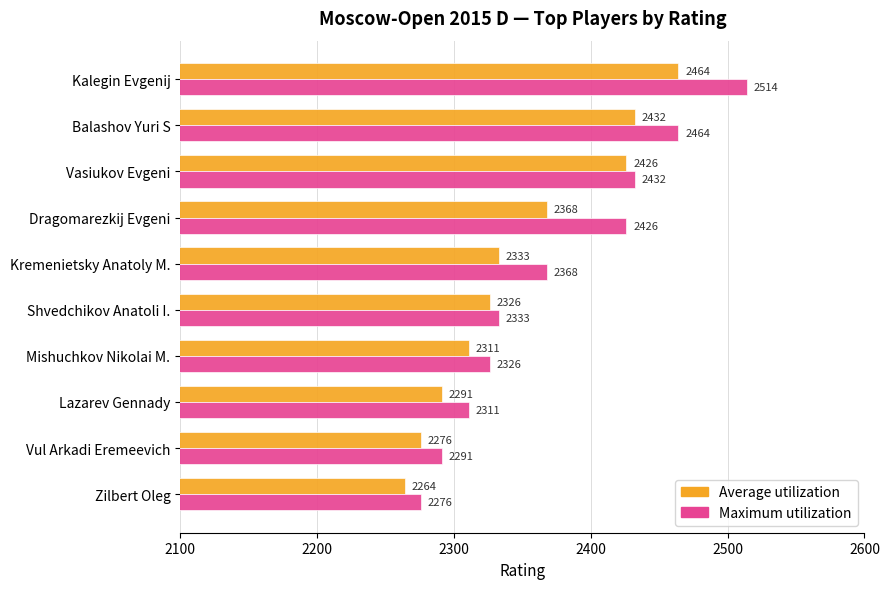

What is the average value of the Maximum utilization series?

2374